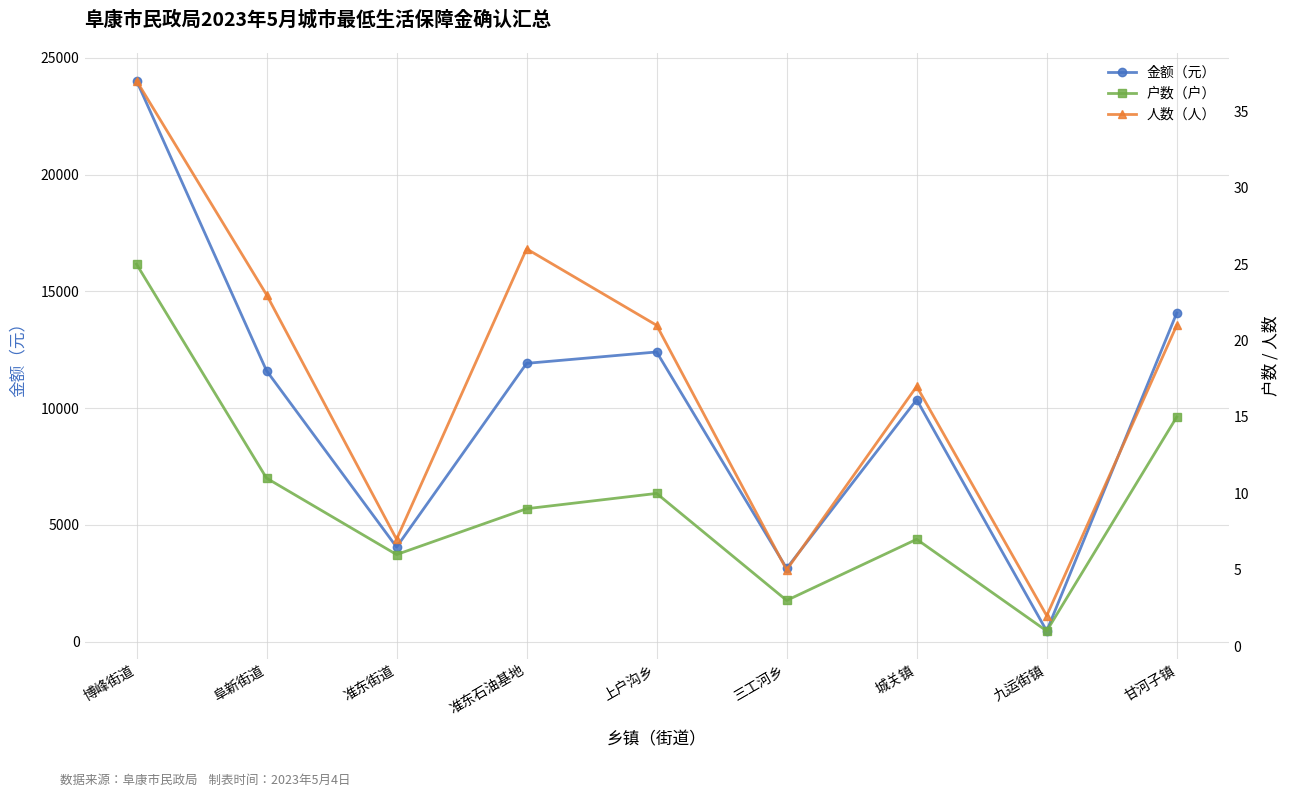

At 城关镇, list the series in order from largest to smallest.

金额（元）, 人数（人）, 户数（户）